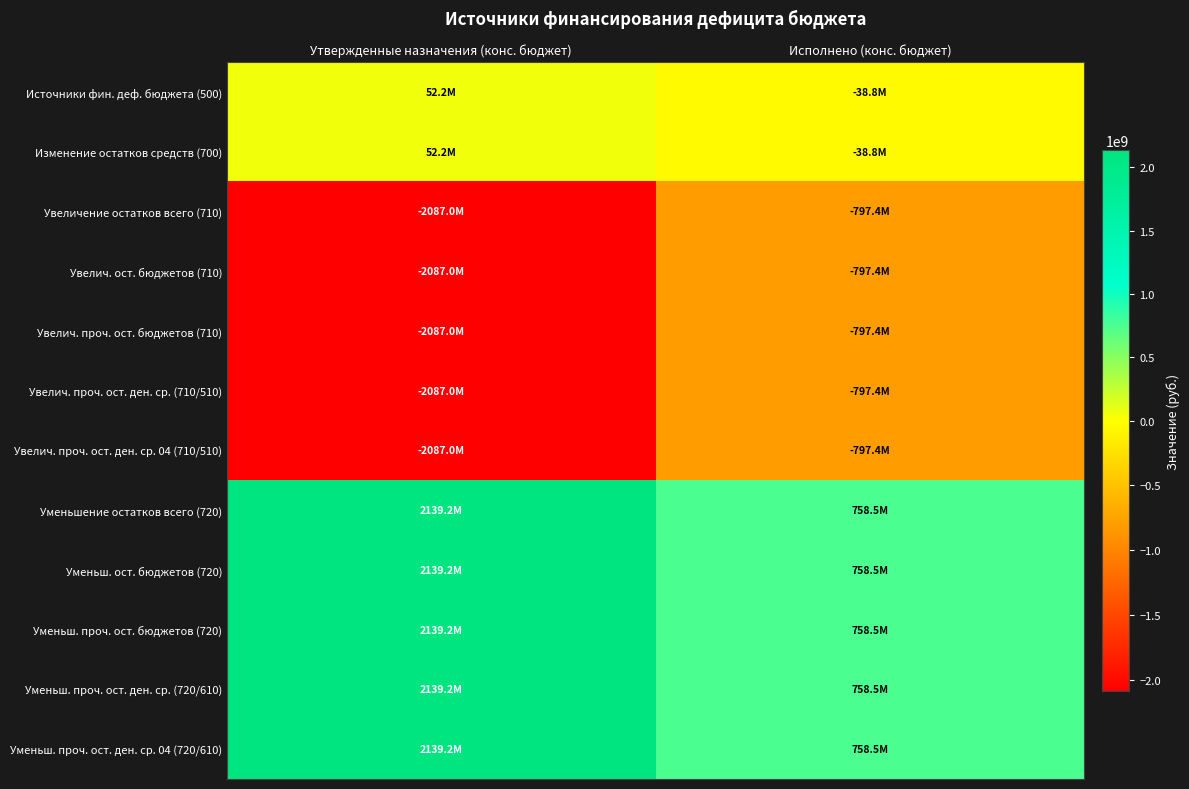

Reading right to left, list all the values displayed in this chart.

Источники фин. деф. бюджета (500): Исполнено (конс. бюджет)=-38841230.2	Утвержденные назначения (конс. бюджет)=52215900.0
Изменение остатков средств (700): Исполнено (конс. бюджет)=-38841230.2	Утвержденные назначения (конс. бюджет)=52215900.0
Увеличение остатков всего (710): Исполнено (конс. бюджет)=-797378662.2	Утвержденные назначения (конс. бюджет)=-2086984300.0
Увелич. ост. бюджетов (710): Исполнено (конс. бюджет)=-797378662.2	Утвержденные назначения (конс. бюджет)=-2086984300.0
Увелич. проч. ост. бюджетов (710): Исполнено (конс. бюджет)=-797378662.2	Утвержденные назначения (конс. бюджет)=-2086984300.0
Увелич. проч. ост. ден. ср. (710/510): Исполнено (конс. бюджет)=-797378662.2	Утвержденные назначения (конс. бюджет)=-2086984300.0
Увелич. проч. ост. ден. ср. 04 (710/510): Исполнено (конс. бюджет)=-797378662.2	Утвержденные назначения (конс. бюджет)=-2086984300.0
Уменьшение остатков всего (720): Исполнено (конс. бюджет)=758537432.0	Утвержденные назначения (конс. бюджет)=2139200200.0
Уменьш. ост. бюджетов (720): Исполнено (конс. бюджет)=758537432.0	Утвержденные назначения (конс. бюджет)=2139200200.0
Уменьш. проч. ост. бюджетов (720): Исполнено (конс. бюджет)=758537432.0	Утвержденные назначения (конс. бюджет)=2139200200.0
Уменьш. проч. ост. ден. ср. (720/610): Исполнено (конс. бюджет)=758537432.0	Утвержденные назначения (конс. бюджет)=2139200200.0
Уменьш. проч. ост. ден. ср. 04 (720/610): Исполнено (конс. бюджет)=758537432.0	Утвержденные назначения (конс. бюджет)=2139200200.0